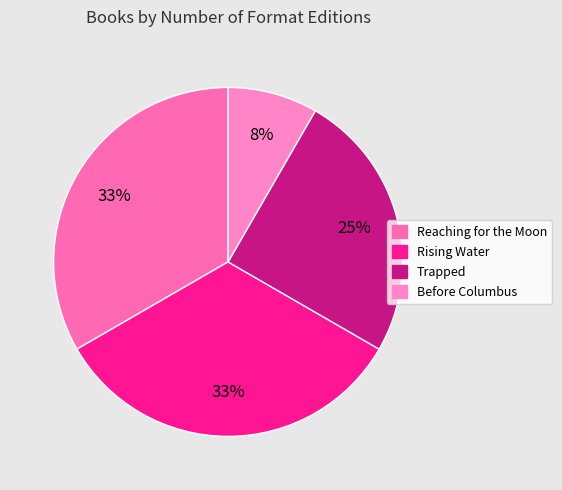

Rank the categories by value from lowest to highest.

Before Columbus, Trapped, Reaching for the Moon, Rising Water